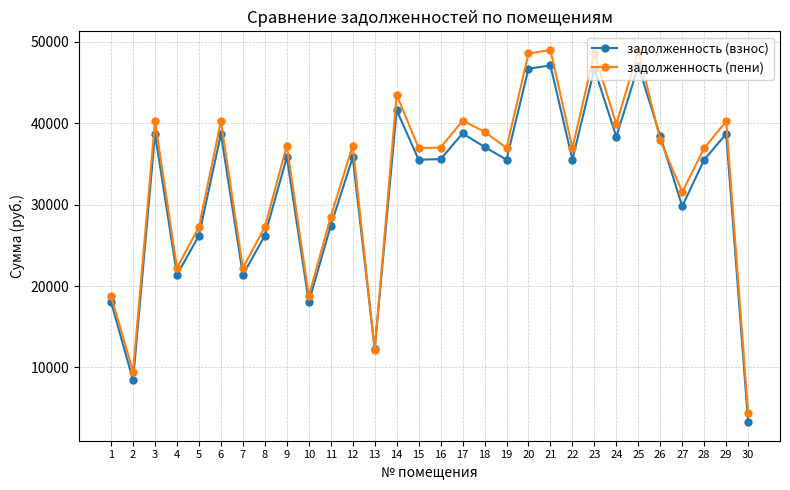

Rank the series by their average value, from lowest to highest.

задолженность (взнос), задолженность (пени)